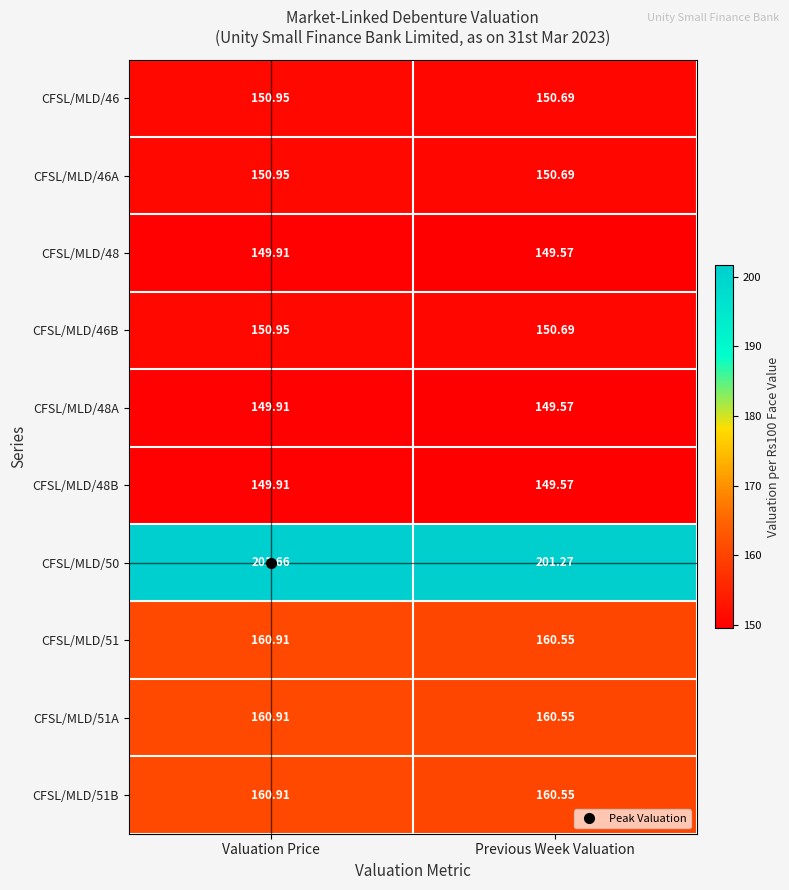

What is the smallest value displayed?

149.6